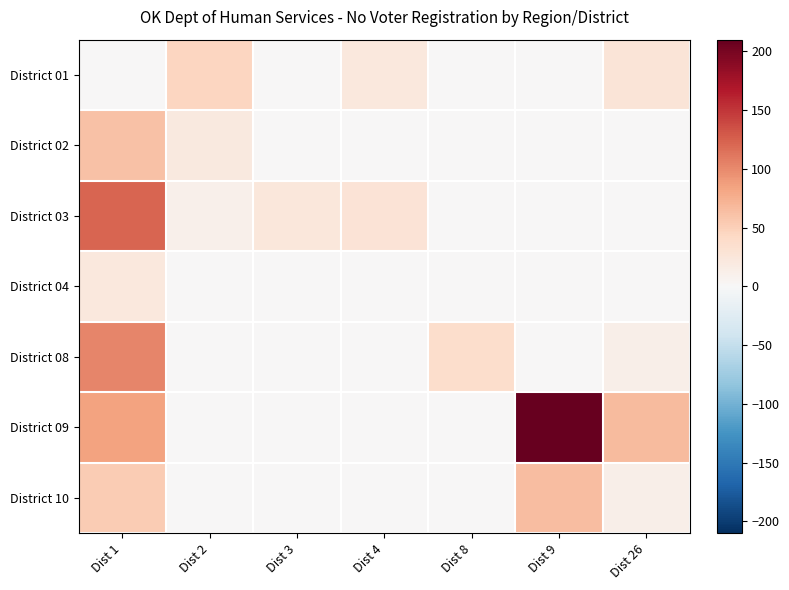

Reading left to right, what are all the values shown in this chart?

District 01: Dist 1=0	Dist 2=45	Dist 3=0	Dist 4=22	Dist 8=0	Dist 9=0	Dist 26=27
District 02: Dist 1=61	Dist 2=21	Dist 3=0	Dist 4=0	Dist 8=0	Dist 9=0	Dist 26=0
District 03: Dist 1=123	Dist 2=11	Dist 3=24	Dist 4=28	Dist 8=0	Dist 9=0	Dist 26=0
District 04: Dist 1=22	Dist 2=0	Dist 3=0	Dist 4=0	Dist 8=0	Dist 9=0	Dist 26=0
District 08: Dist 1=102	Dist 2=0	Dist 3=0	Dist 4=0	Dist 8=37	Dist 9=0	Dist 26=12
District 09: Dist 1=84	Dist 2=0	Dist 3=0	Dist 4=0	Dist 8=0	Dist 9=210	Dist 26=67
District 10: Dist 1=53	Dist 2=0	Dist 3=0	Dist 4=0	Dist 8=0	Dist 9=64	Dist 26=12